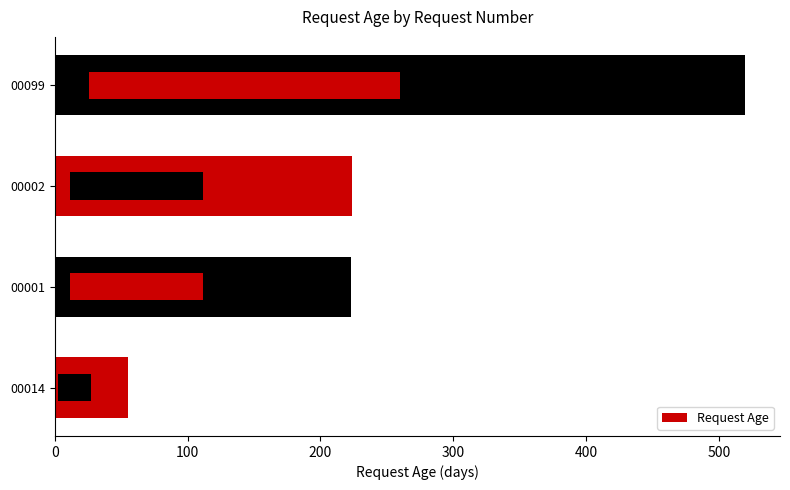

What is the sum of all values?

1022